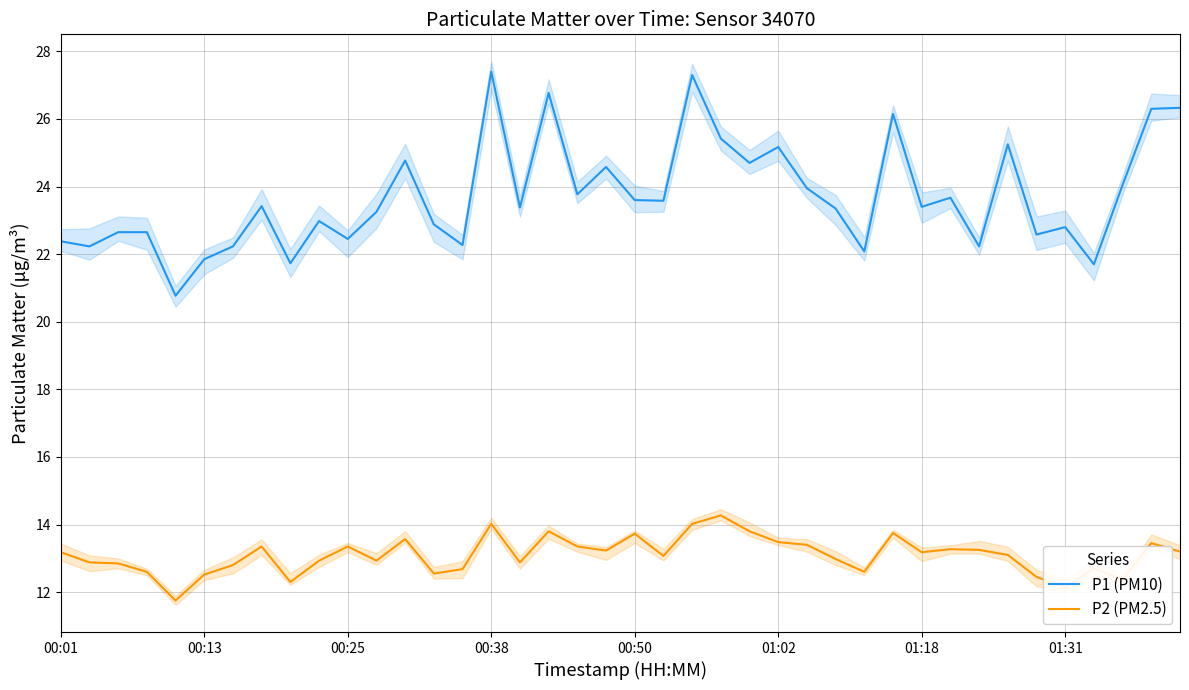

True or false: P1 (PM10) and P2 (PM2.5) cross at least once.

False